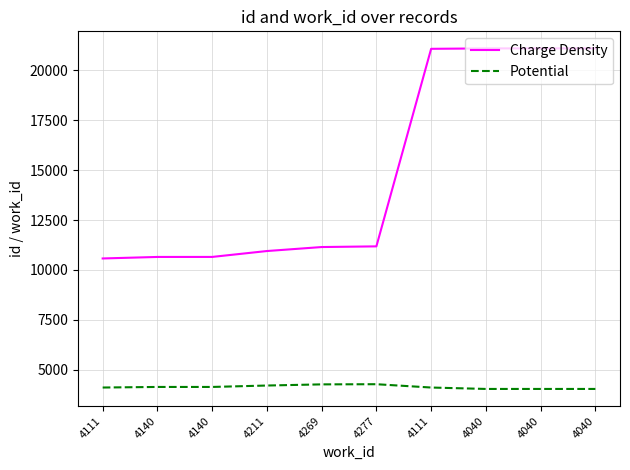

How many Potential values are between 4040 and 4211?

8